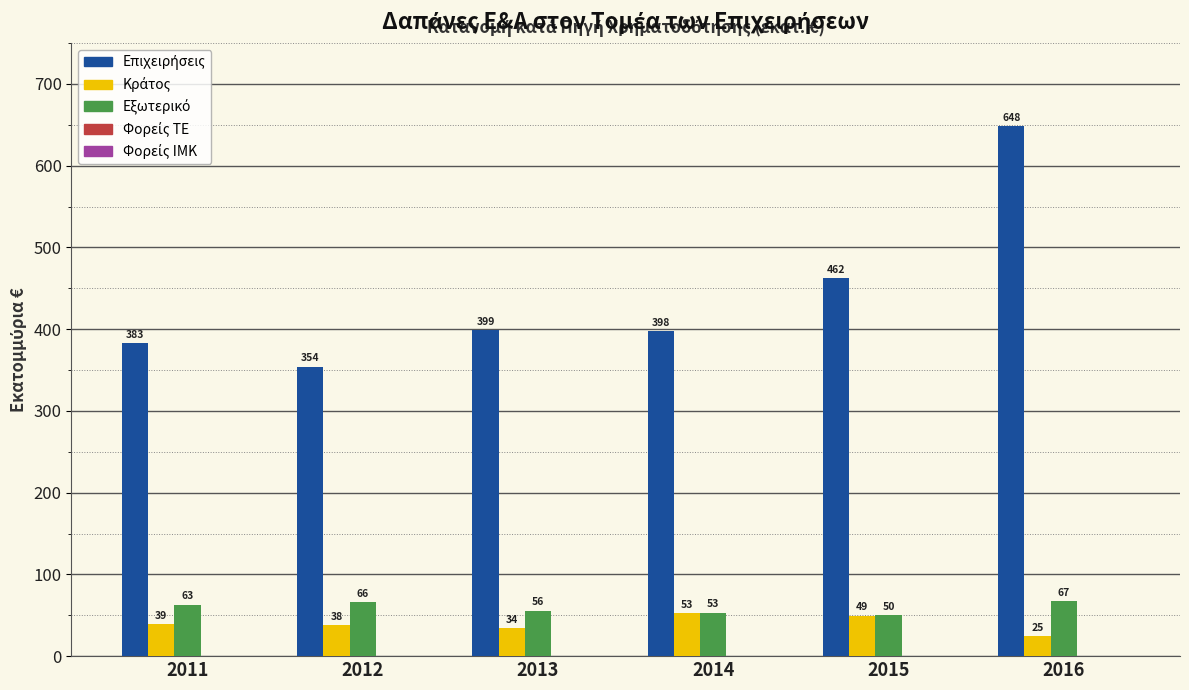

At which category is the sum across all series the highest?

2016